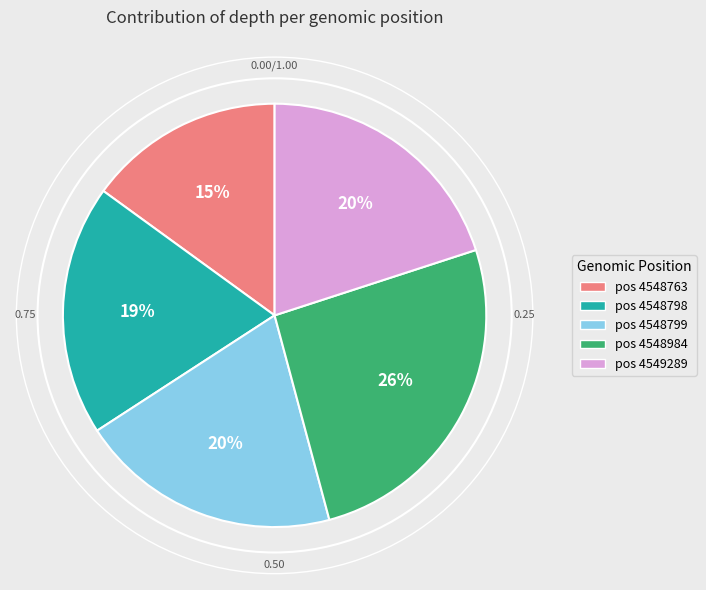

Is there any slice that represents more than half of the pie?

No